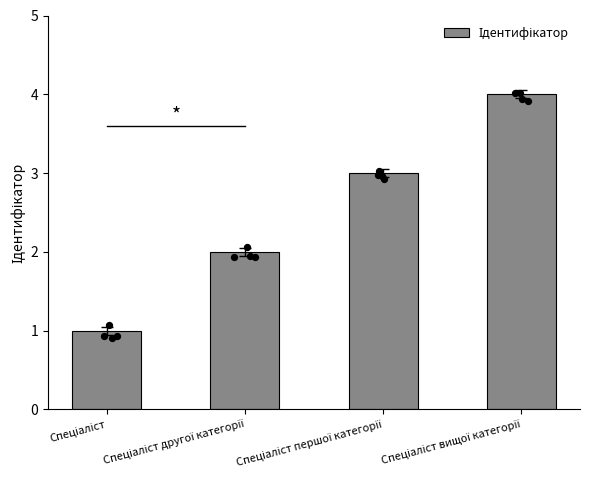

What is the change in value from Спеціаліст to Спеціаліст другої категорії?

+1